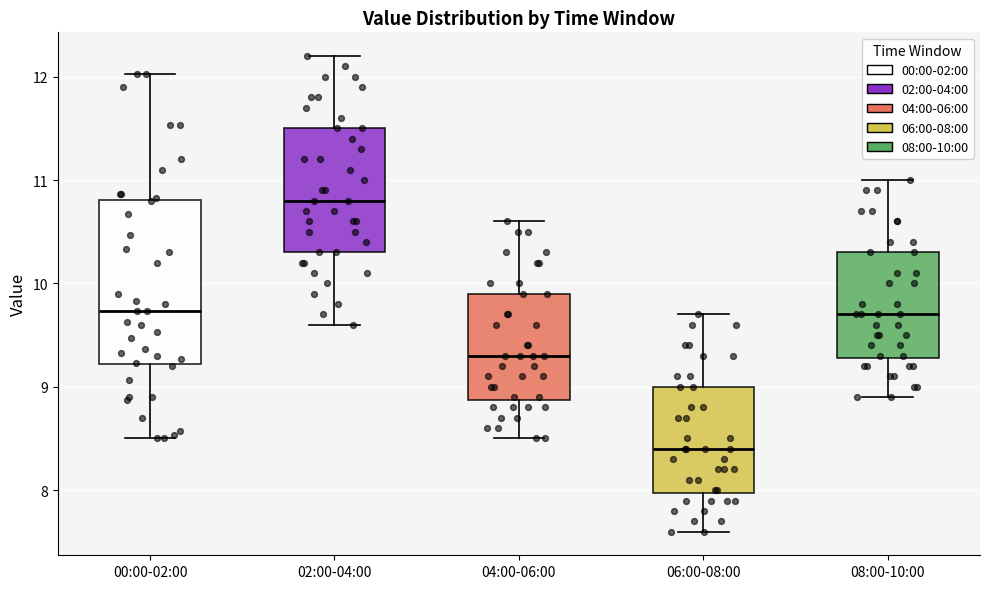

Where does the upper whisker of the box for 02:00-04:00 end on the y-axis? The values are not printed on the chart, so give them approximately, as read against the axis.

12.2